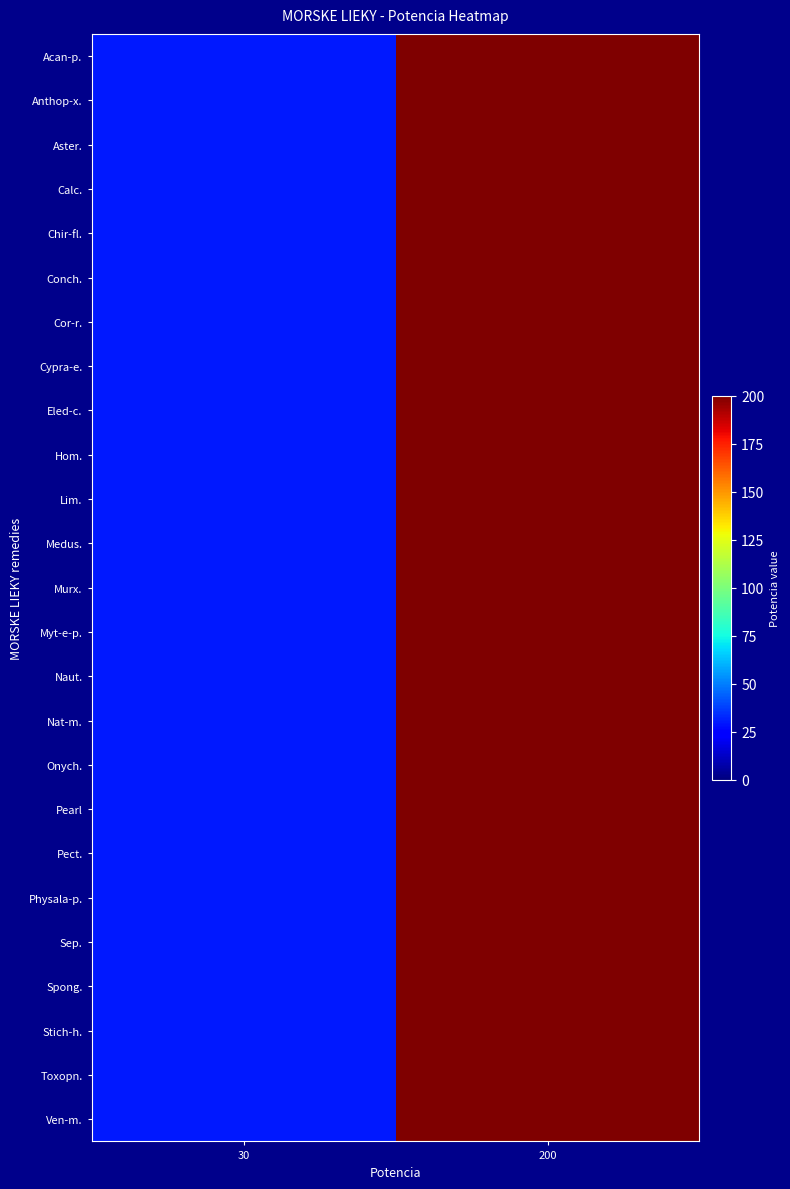

Count the number of data series in this chart.

25